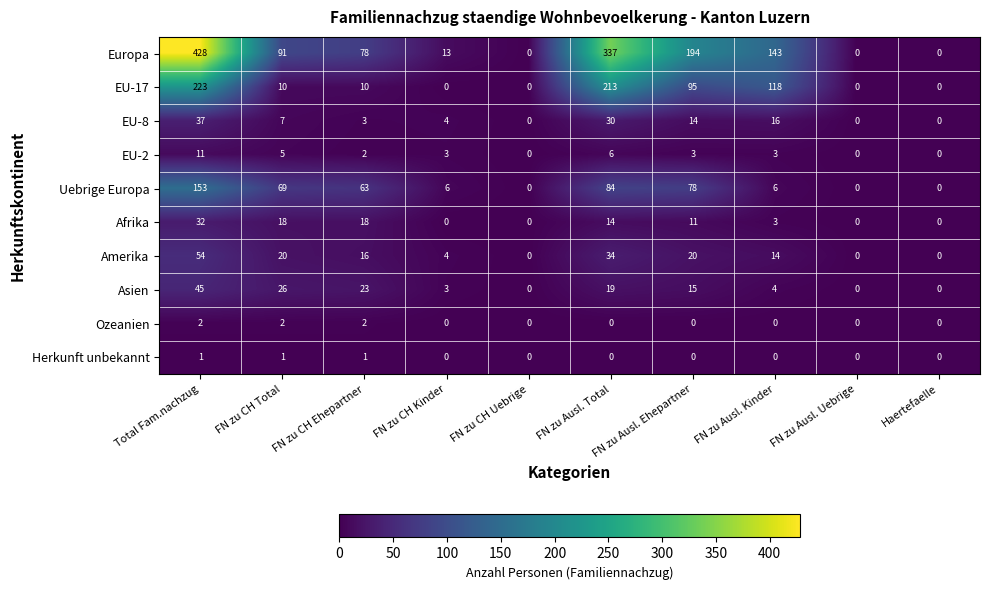

Which series has the widest spread of values?

Europa